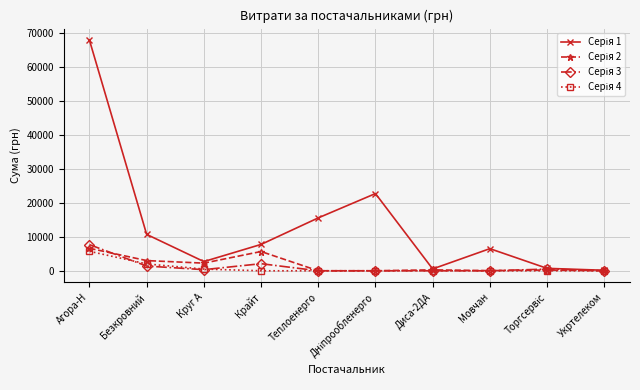

What is the maximum value shown in the chart?

67908.9